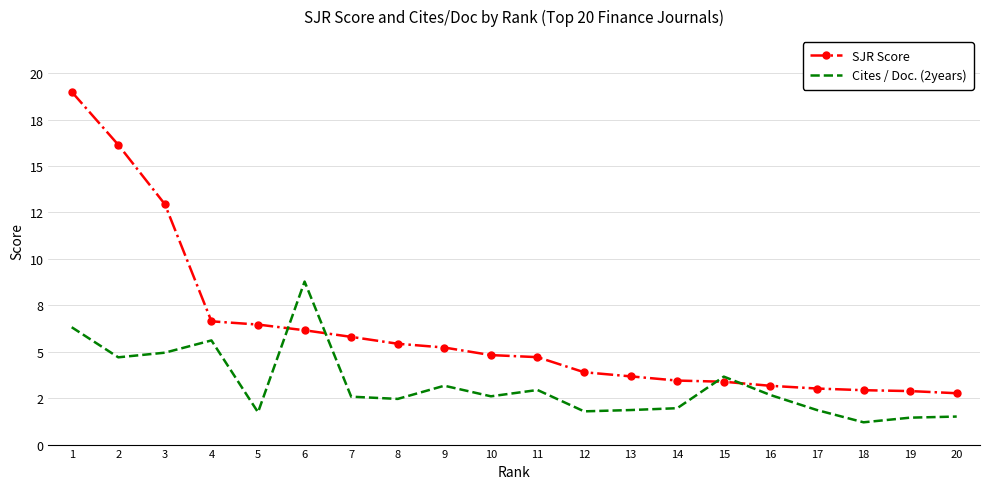

True or false: SJR Score and Cites / Doc. (2years) cross at least once.

True